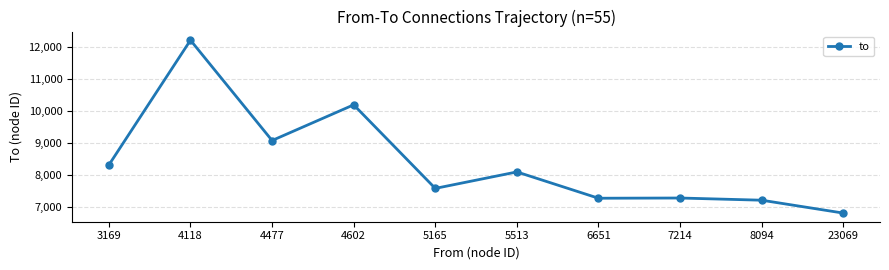

What is the difference between the second highest and second lowest values?

2991.3